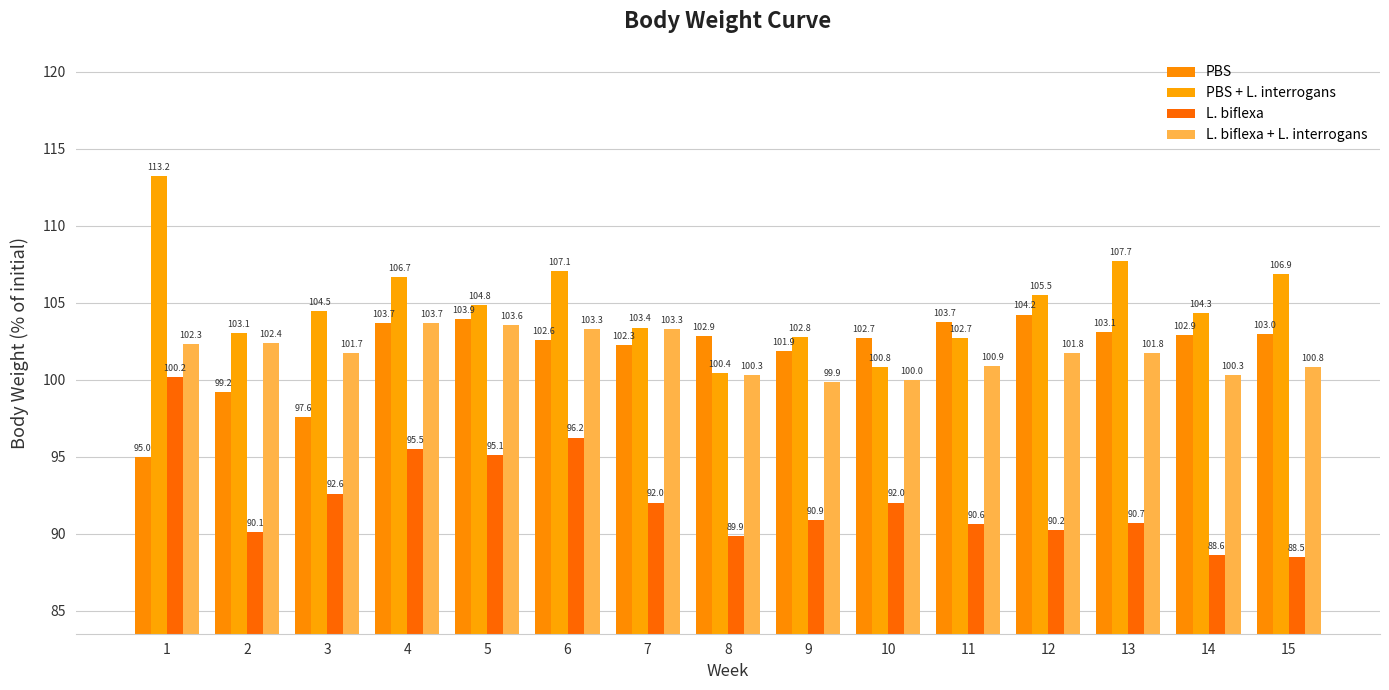

What is the average value of the PBS + L. interrogans series?

104.9